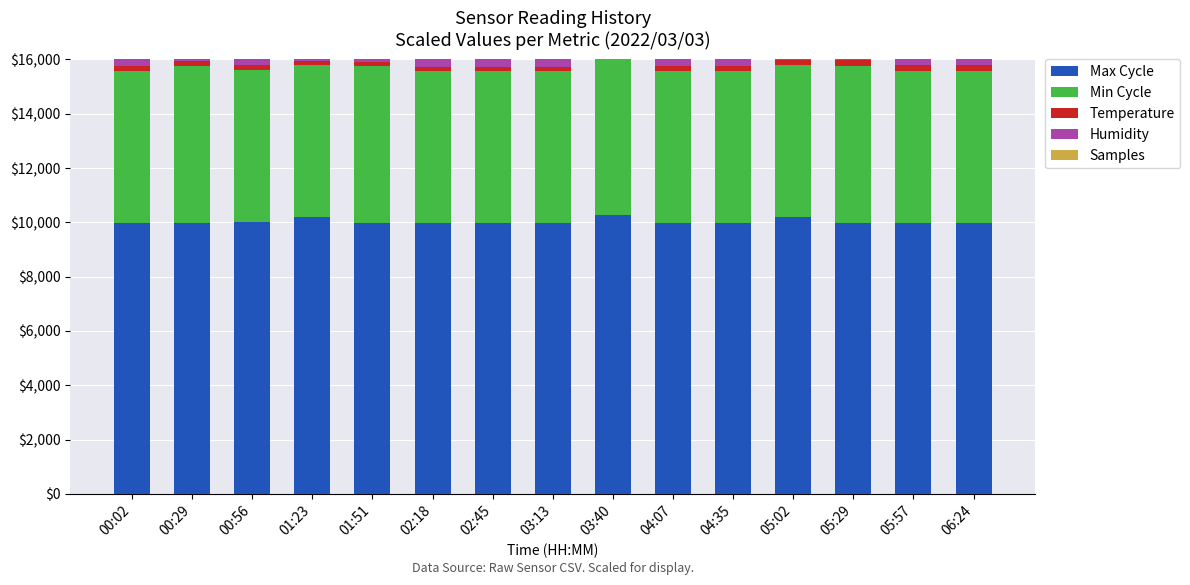

Between 01:23 and 06:24, which is larger?

01:23